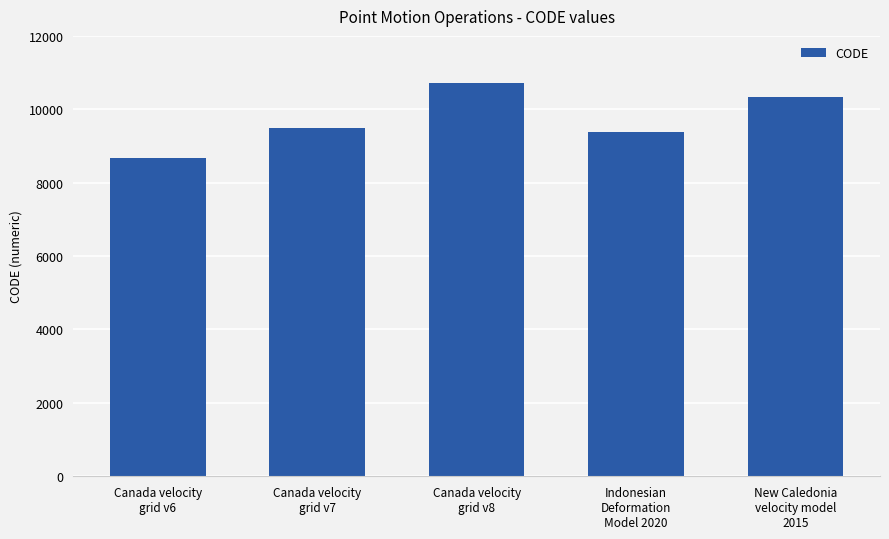

How many data points are less than 9483?

2